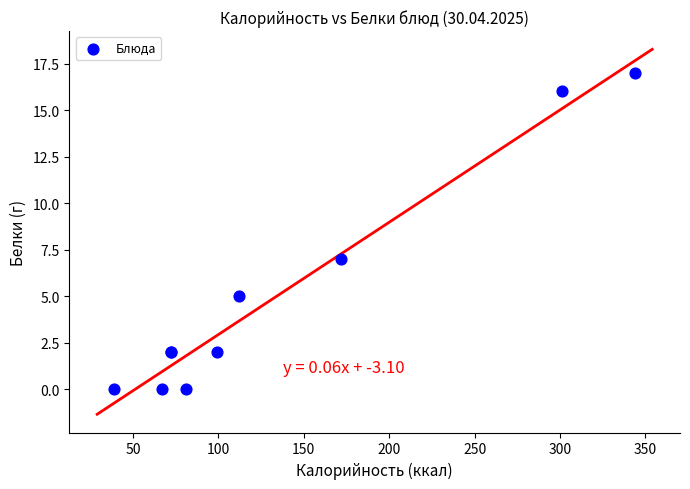

What Y value in the scatter plot is closest to 8?

7